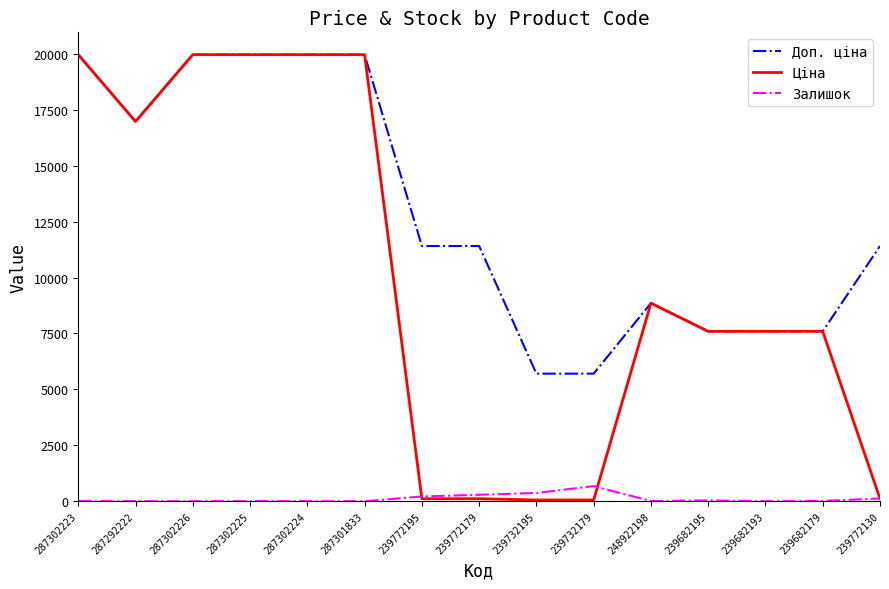

True or false: Залишок has more than 0 interior local peaks.

True